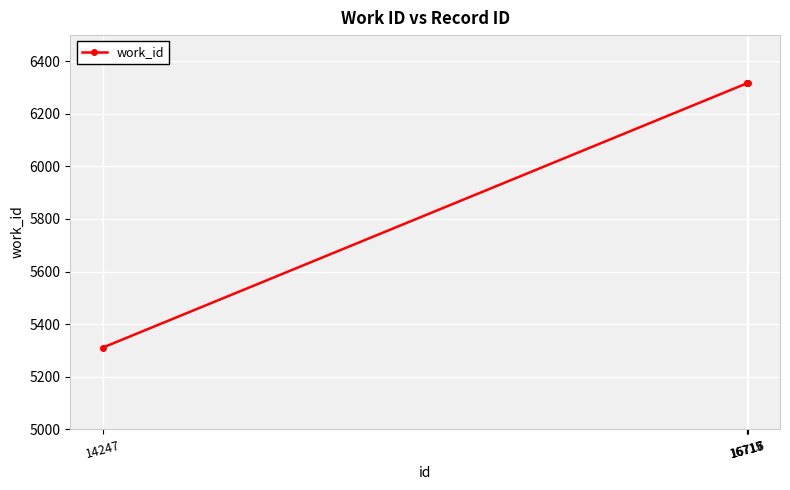

What is the difference between the maximum and minimum values?

1009